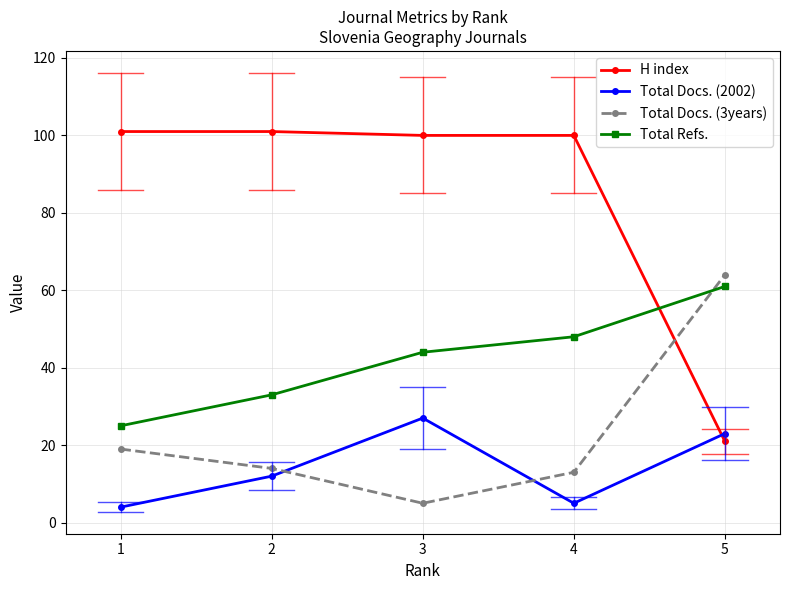

True or false: H index has a value of 101 at 1.

True